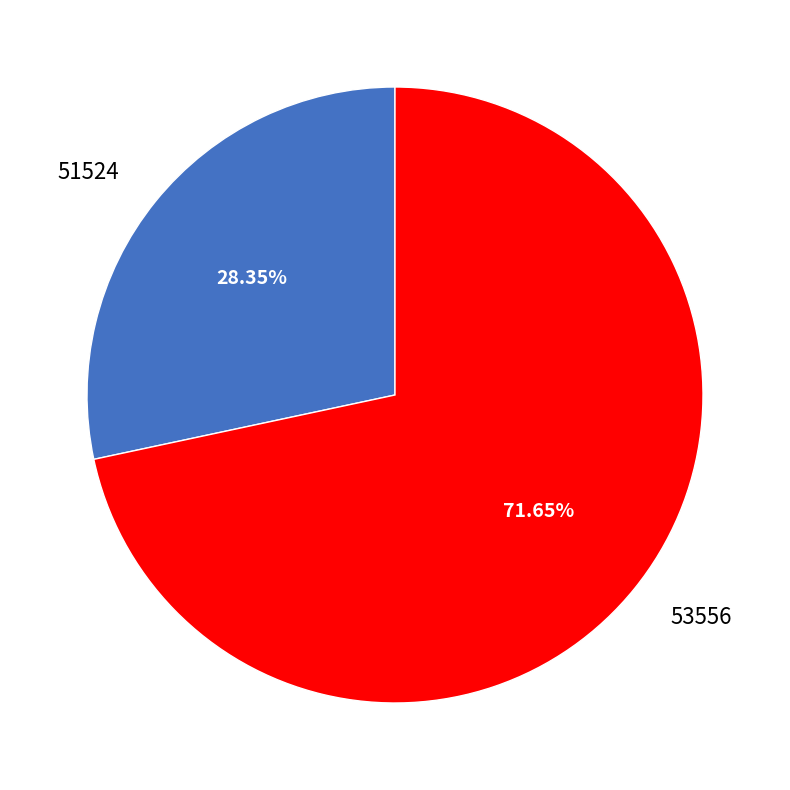

What is the total percentage of 53556 and 51524?

100.0%